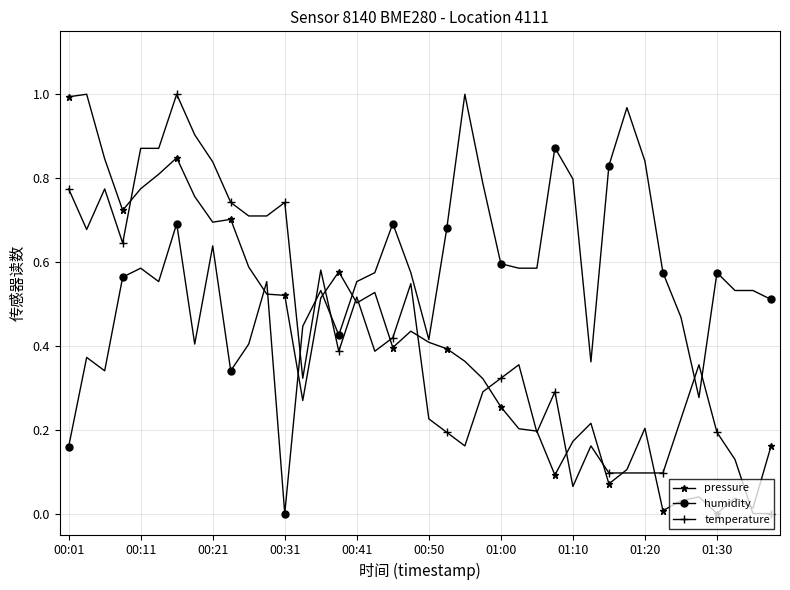

Which series has the largest total across all categories?

humidity